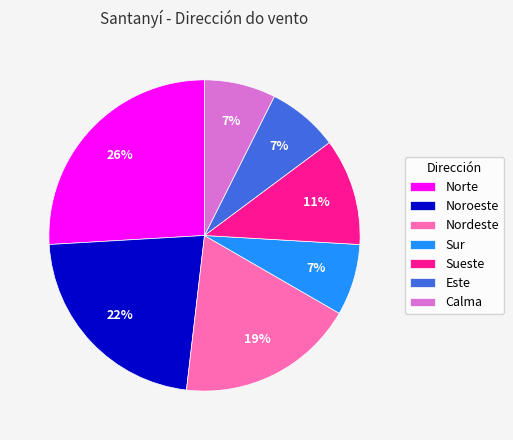

Do Calma and Nordeste together represent more than half of the pie?

No